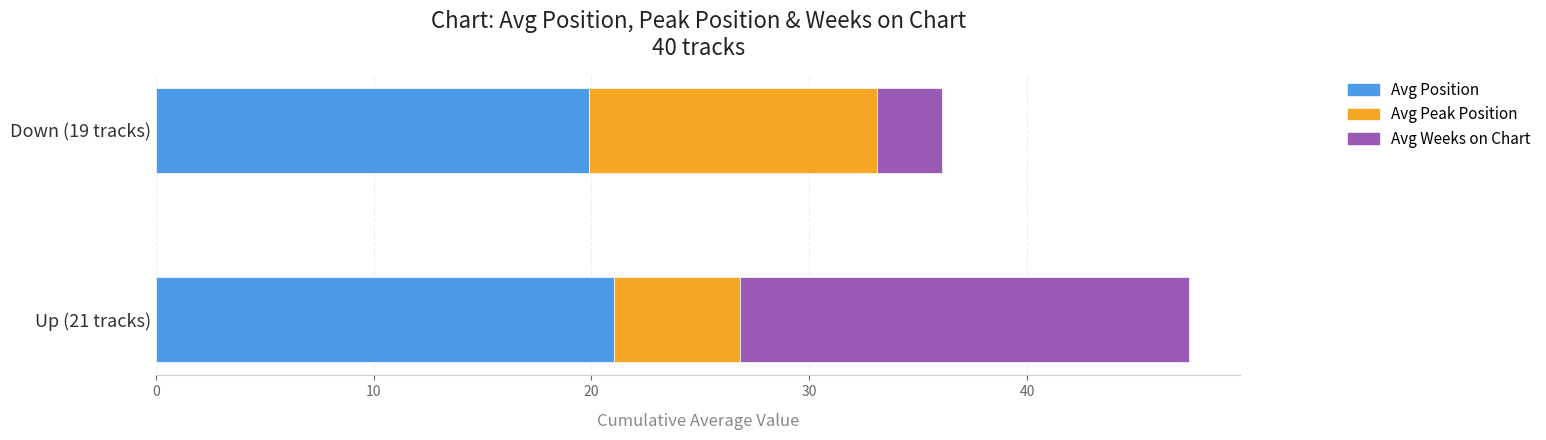

The value of Avg Position at Up (21 tracks) is 7.3. True or false?

False